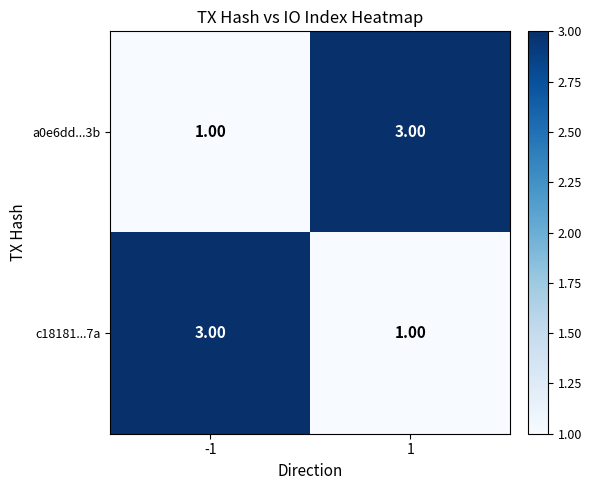

At 1, list the series in order from largest to smallest.

a0e6dd...3b, c18181...7a